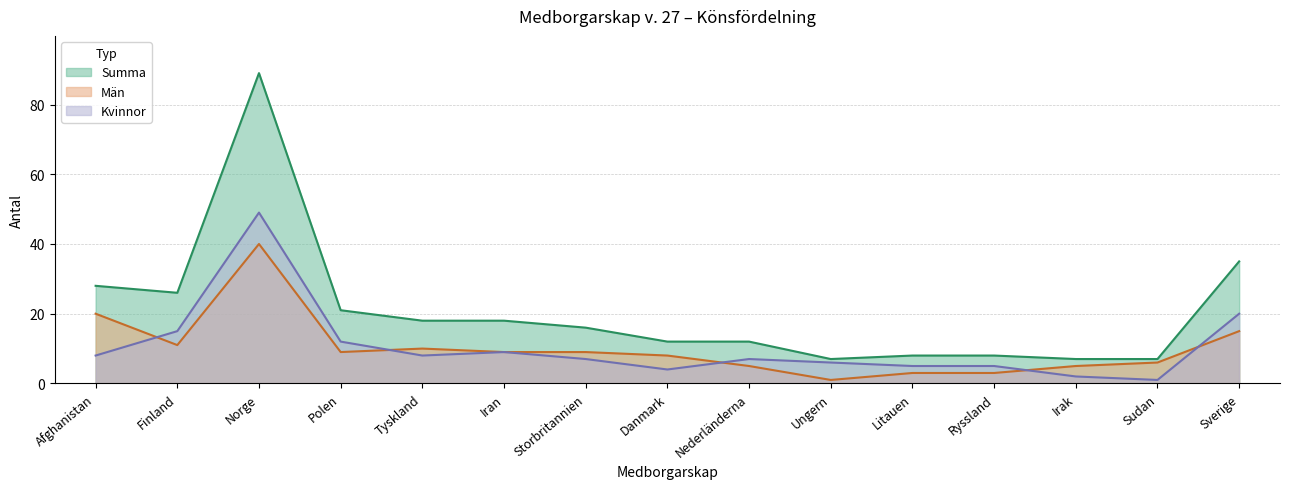

What is the difference between the second highest and second lowest values in the Summa series?

28